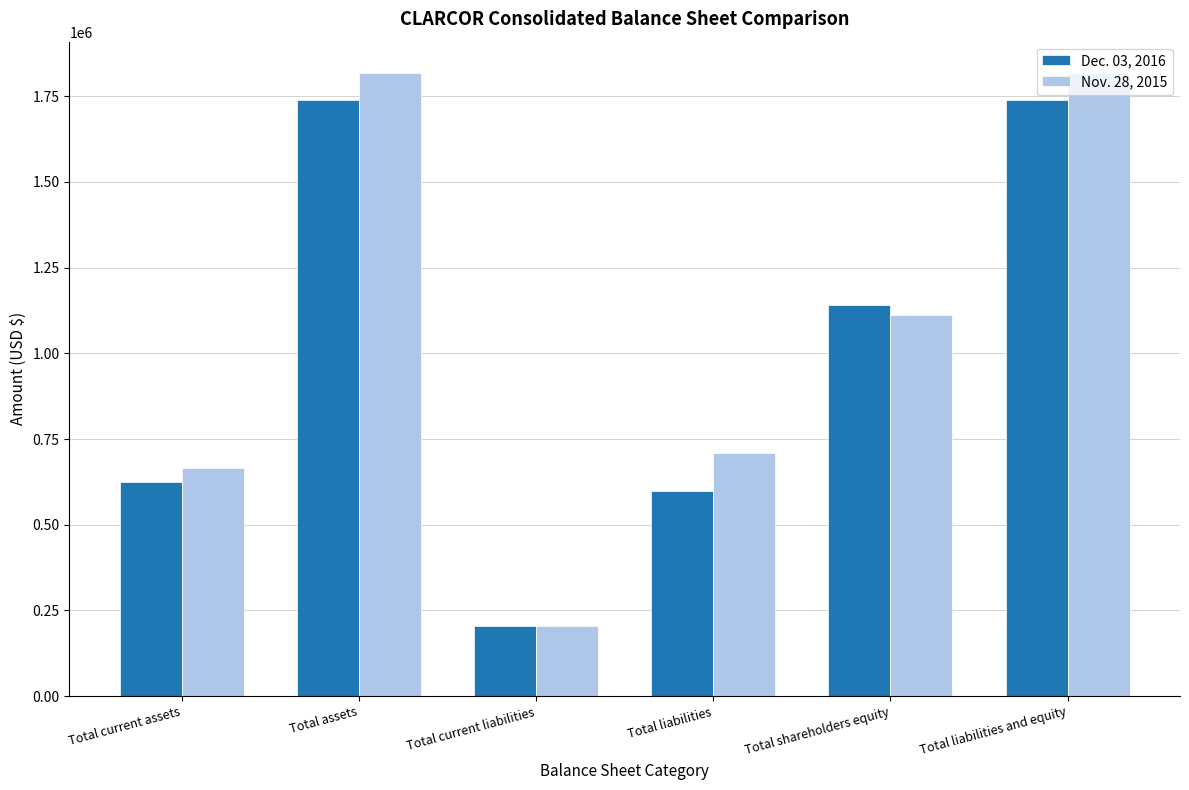

Rank the series by their average value, from highest to lowest.

Nov. 28, 2015, Dec. 03, 2016